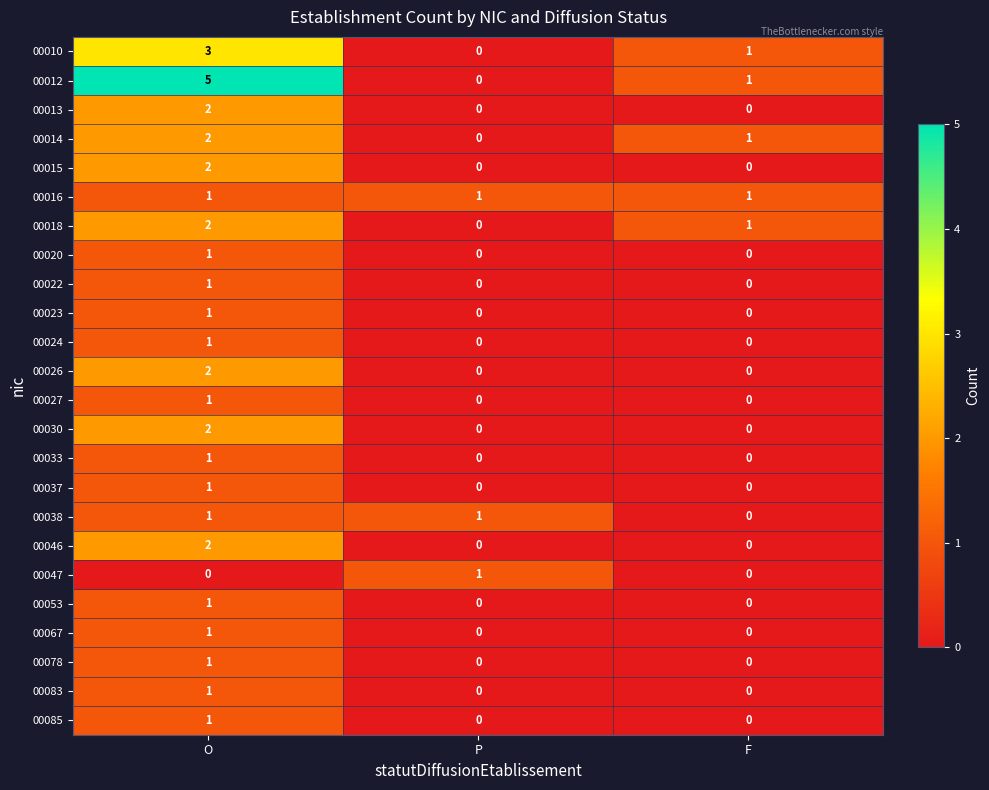

True or false: 00047 has a value of 0 at F.

True